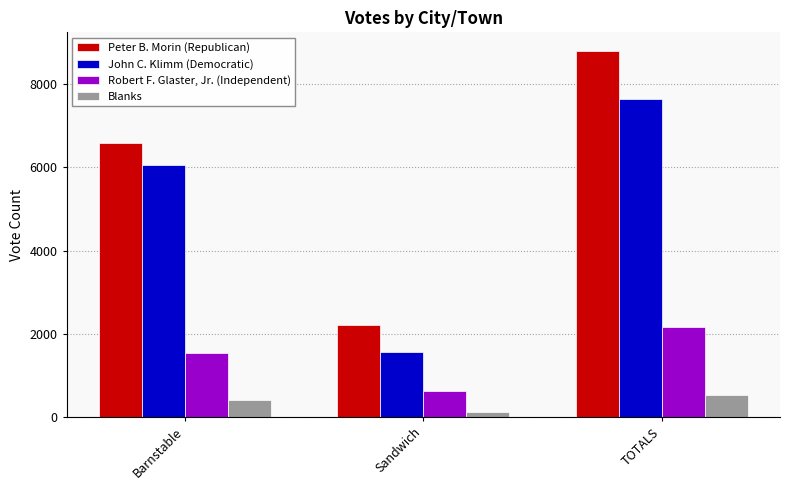

How many categories are shown in the chart?

3